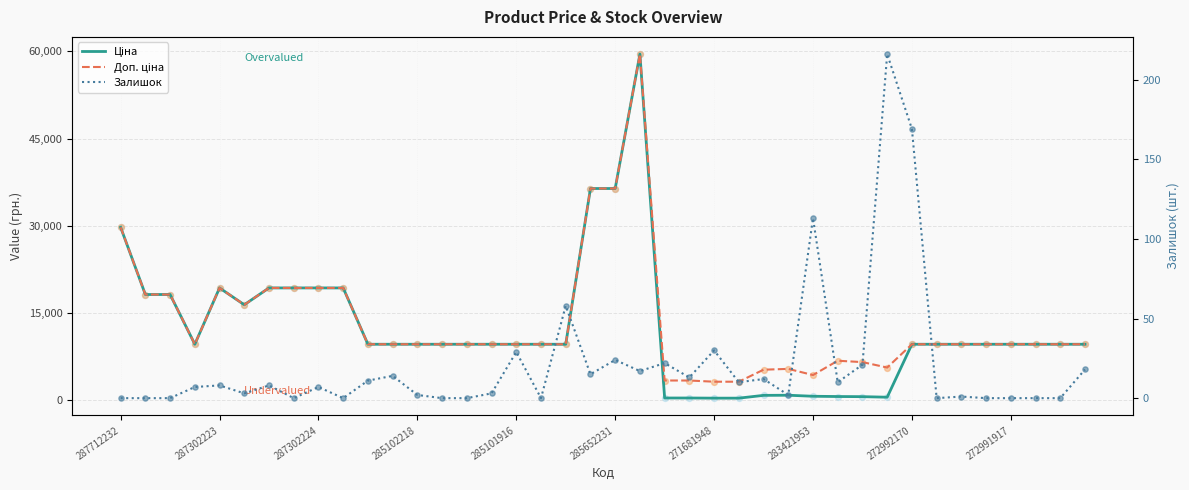

Which series contains the lowest Y value?

Залишок